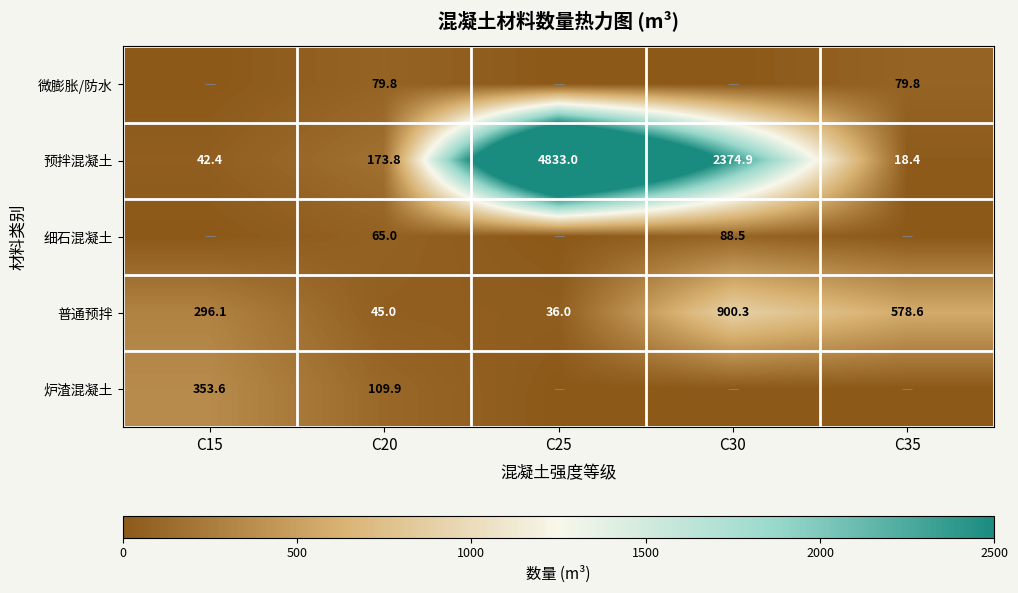

What is the sum of all 预拌混凝土 values?

7442.5